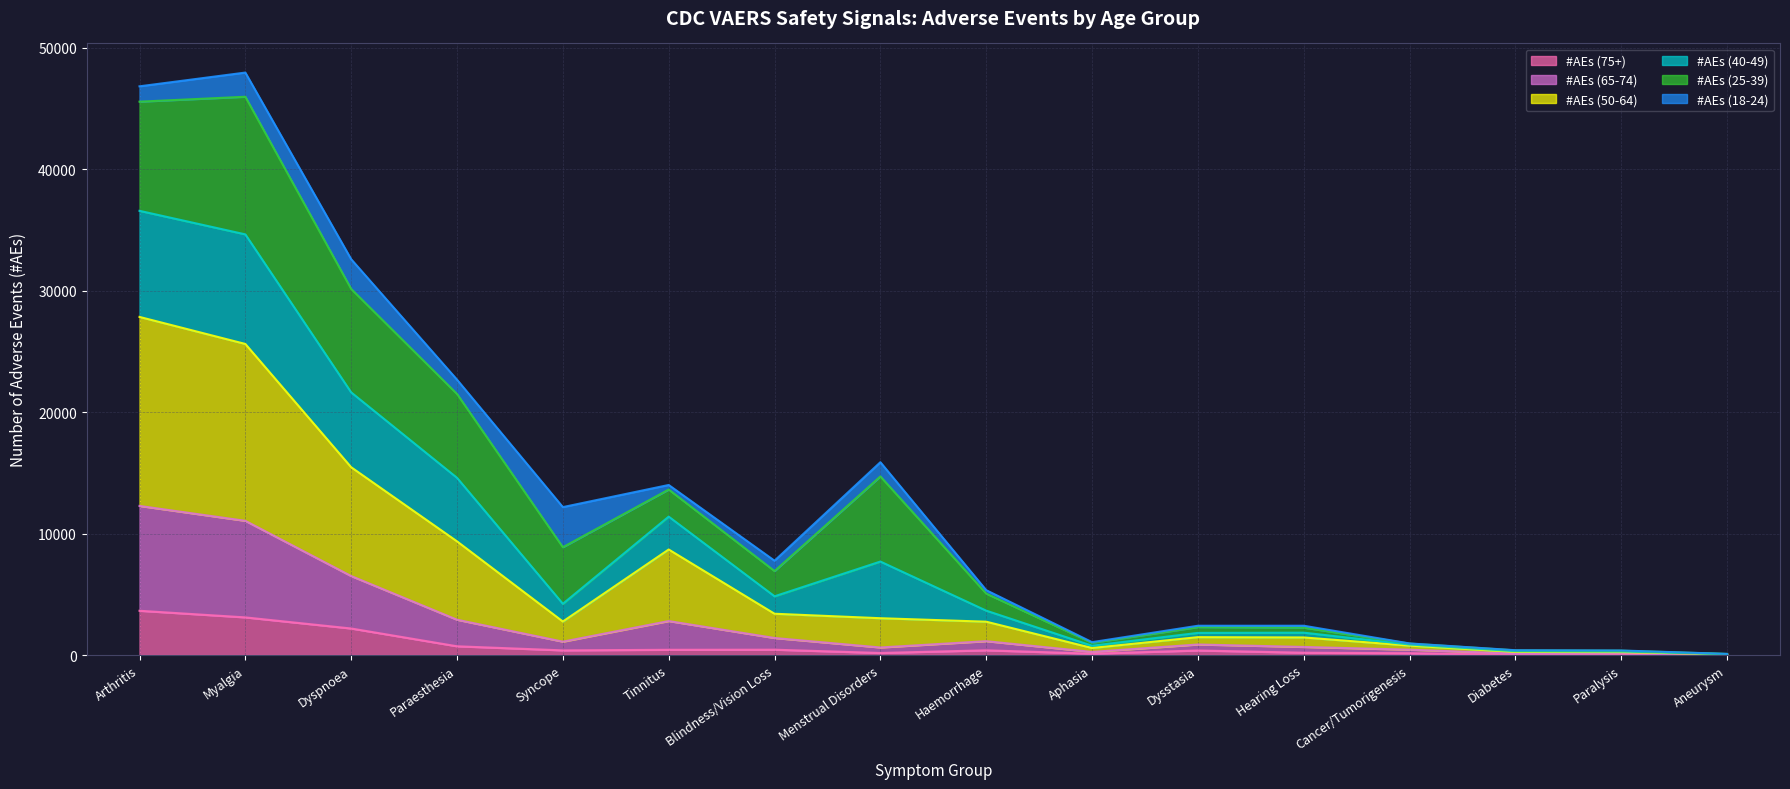

At which category does #AEs (75+) reach its first local valley?

Syncope